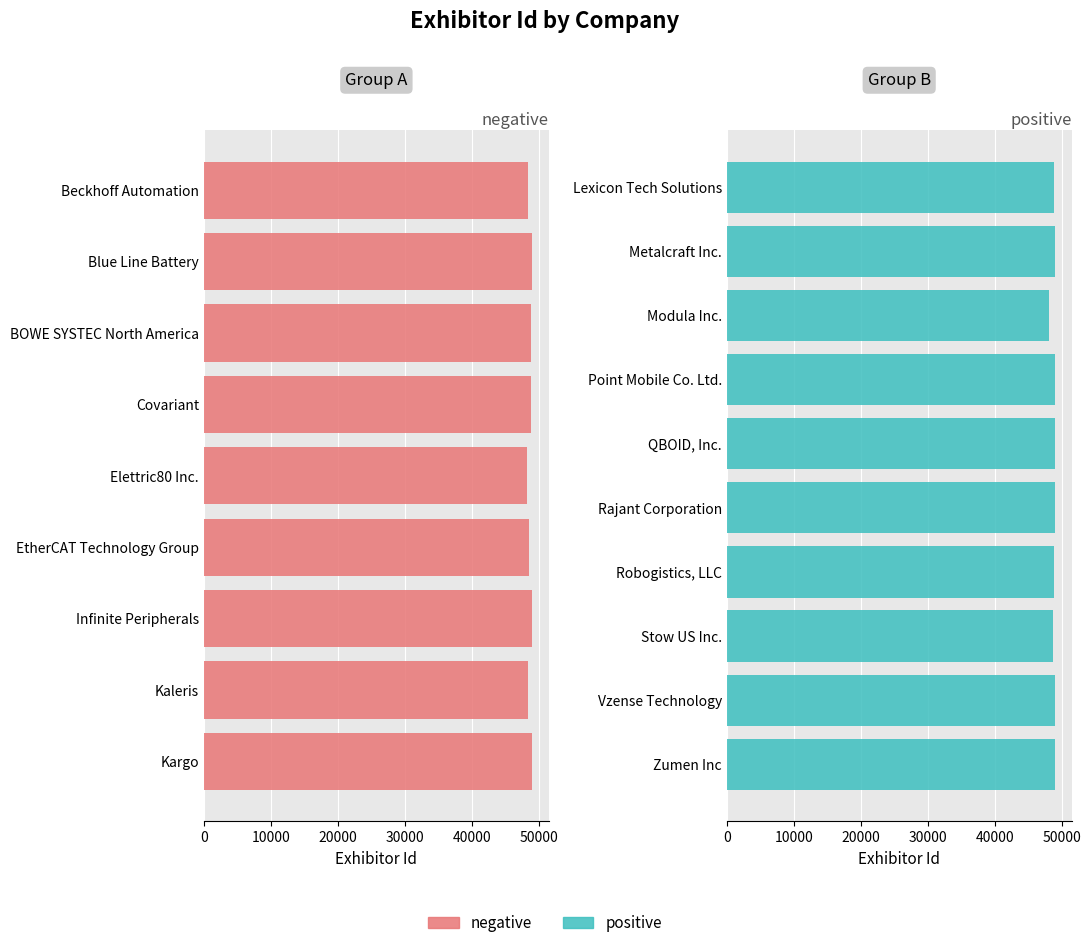

What is the minimum value shown in the chart?

48086